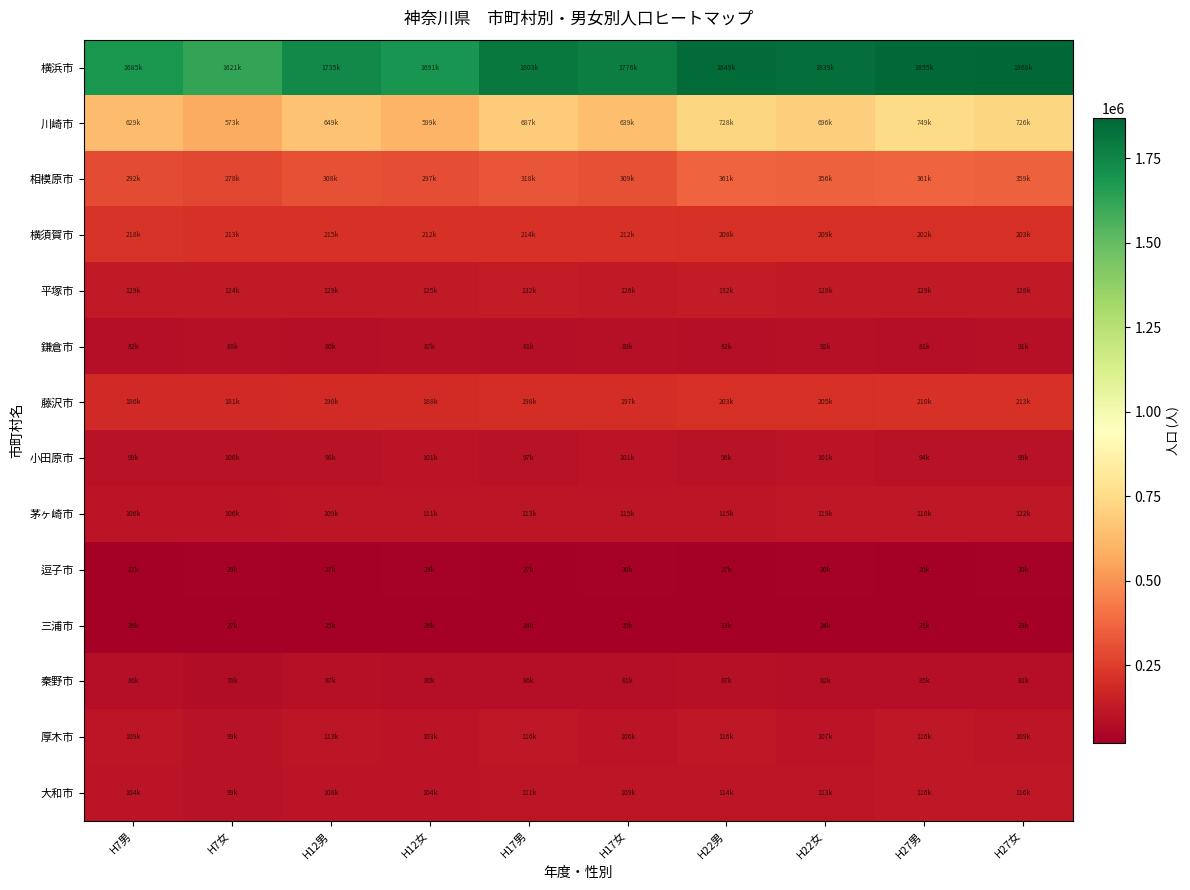

What is the total value across all series at H17男?

4013092